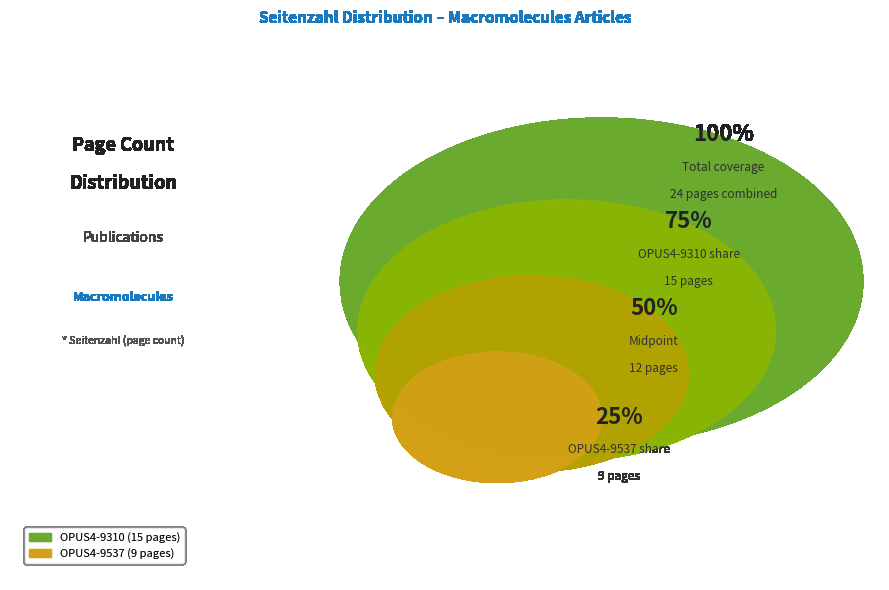

Rank the categories by value from highest to lowest.

OPUS4-9310, OPUS4-9537